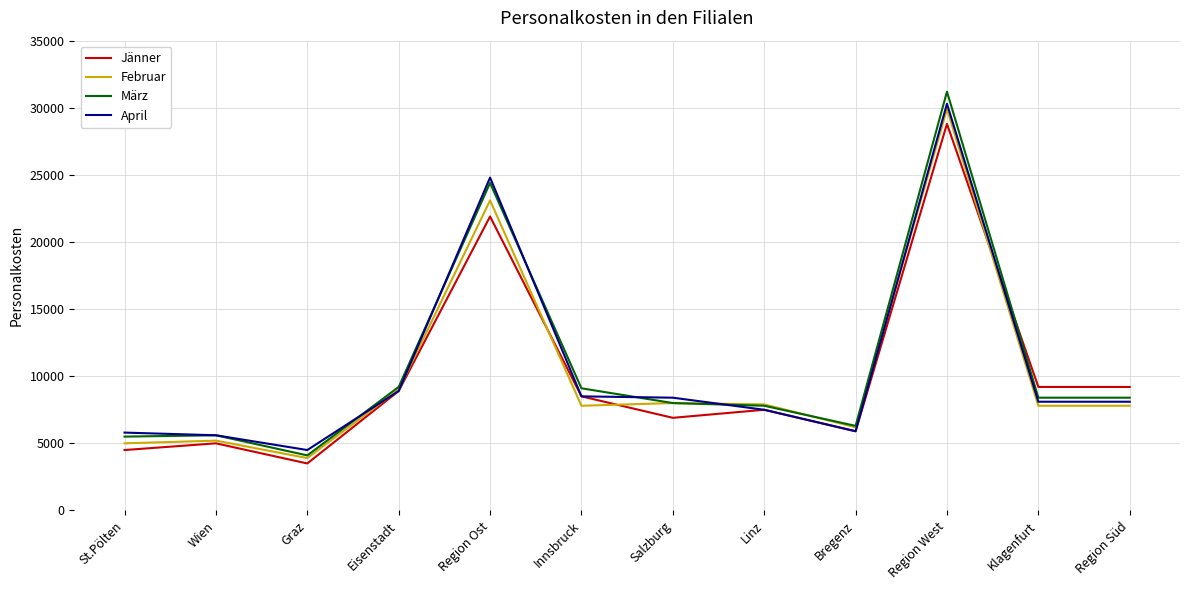

At which category is the sum across all series the highest?

Region West